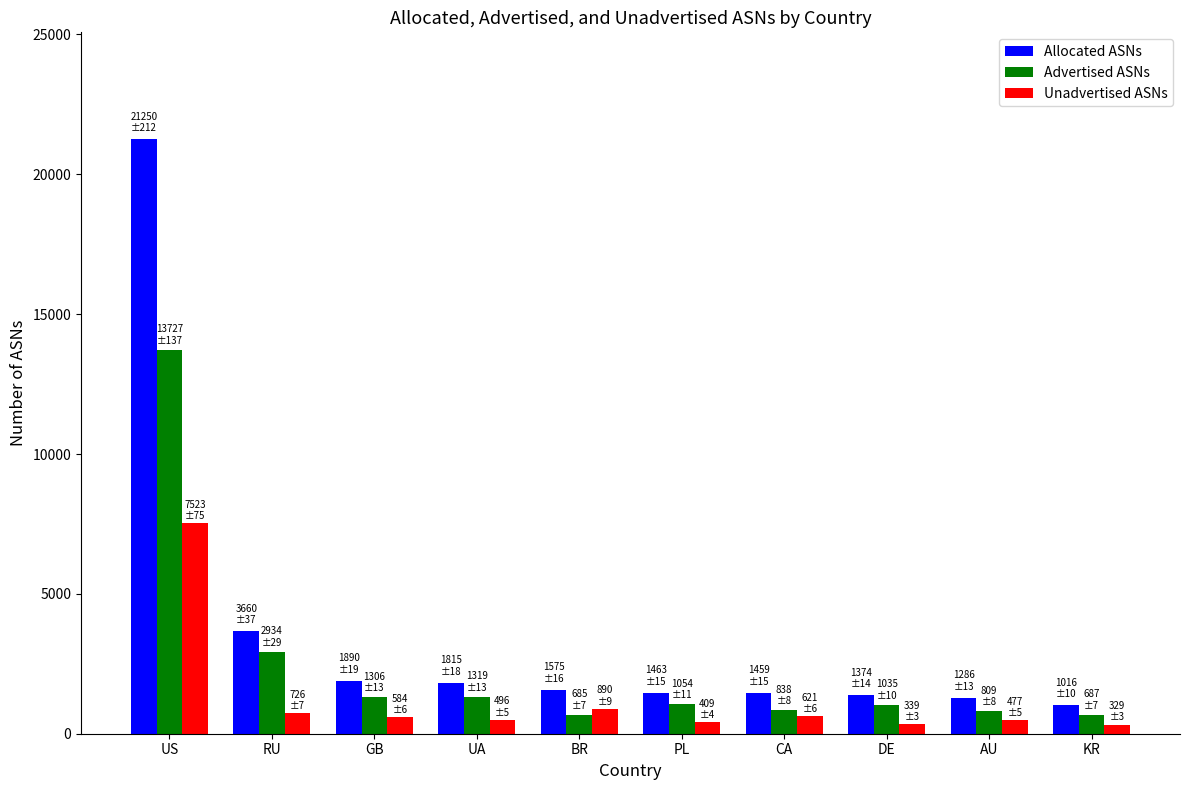

At how many categories does at least one series exceed 15294?

1